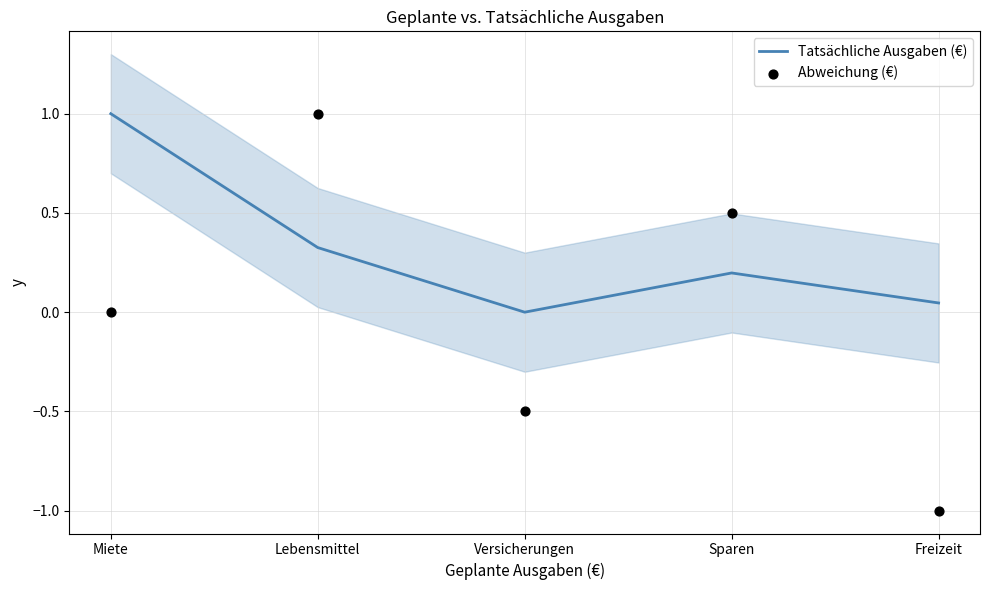

At which category is the sum across all series the highest?

Lebensmittel